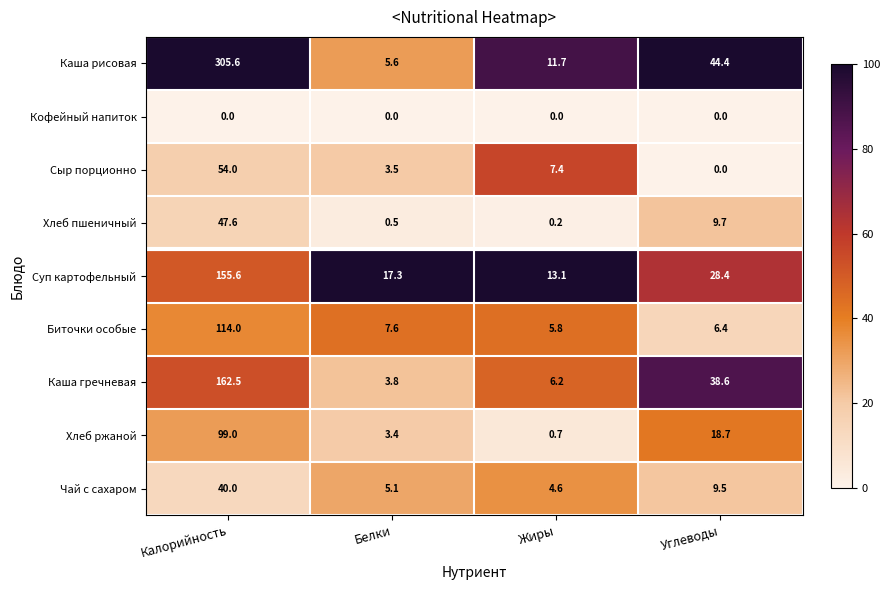

What is the total value across all series at Углеводы?

155.7